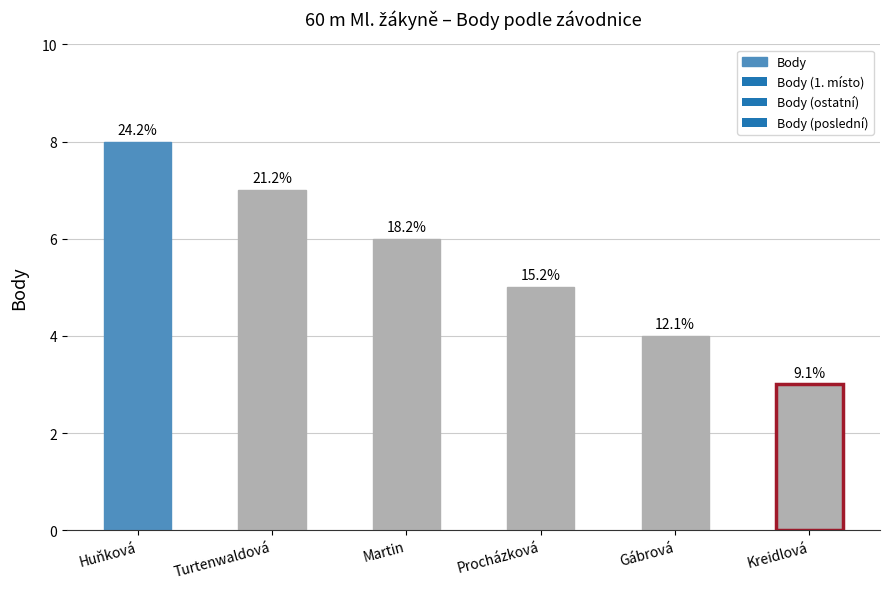

Rank the categories by value from highest to lowest.

Huňková, Turtenwaldová, Martin, Procházková, Gábrová, Kreidlová